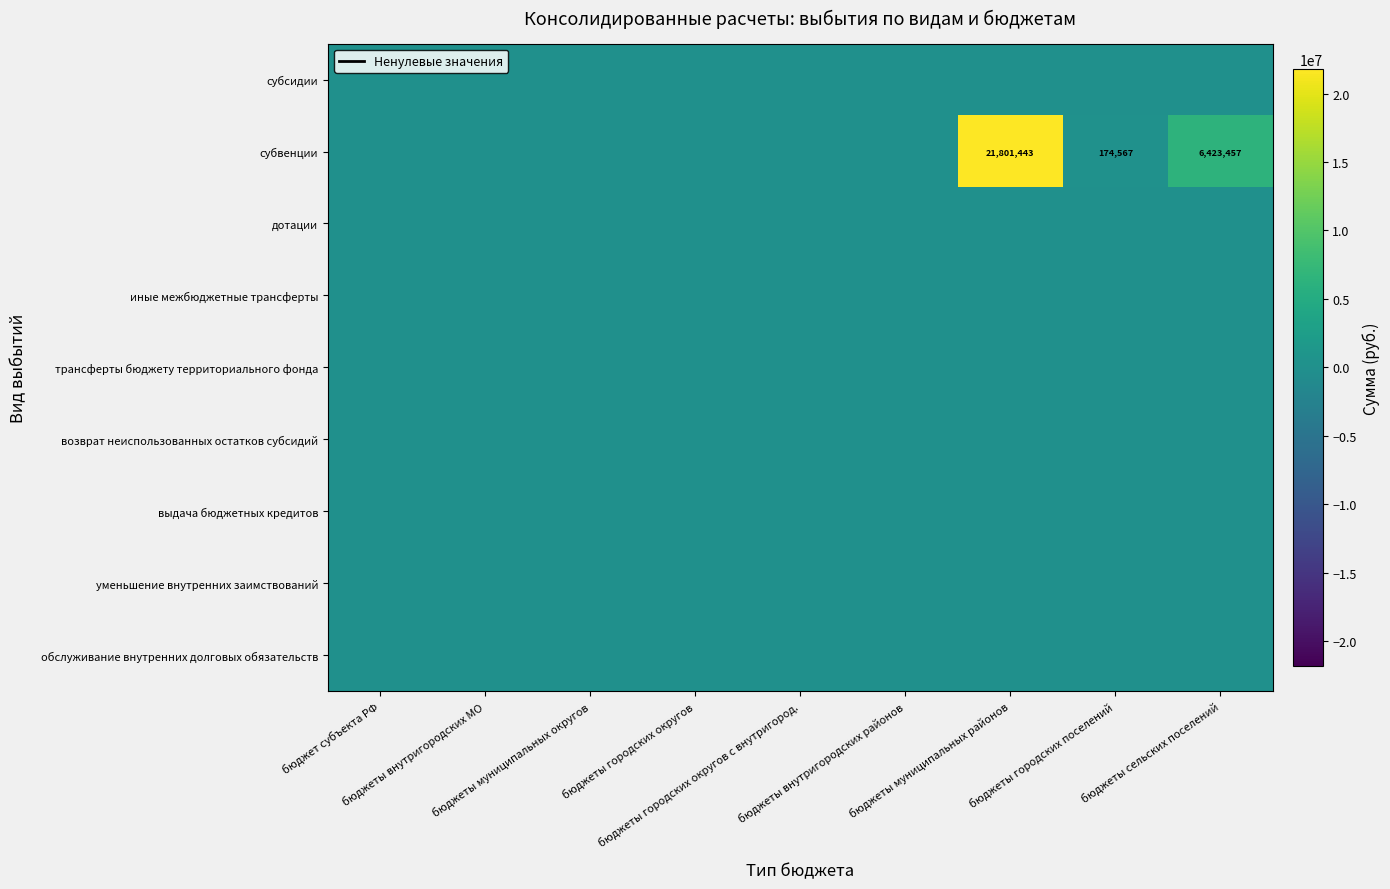

True or false: дотации has a value of 0.0 at бюджеты сельских поселений.

True